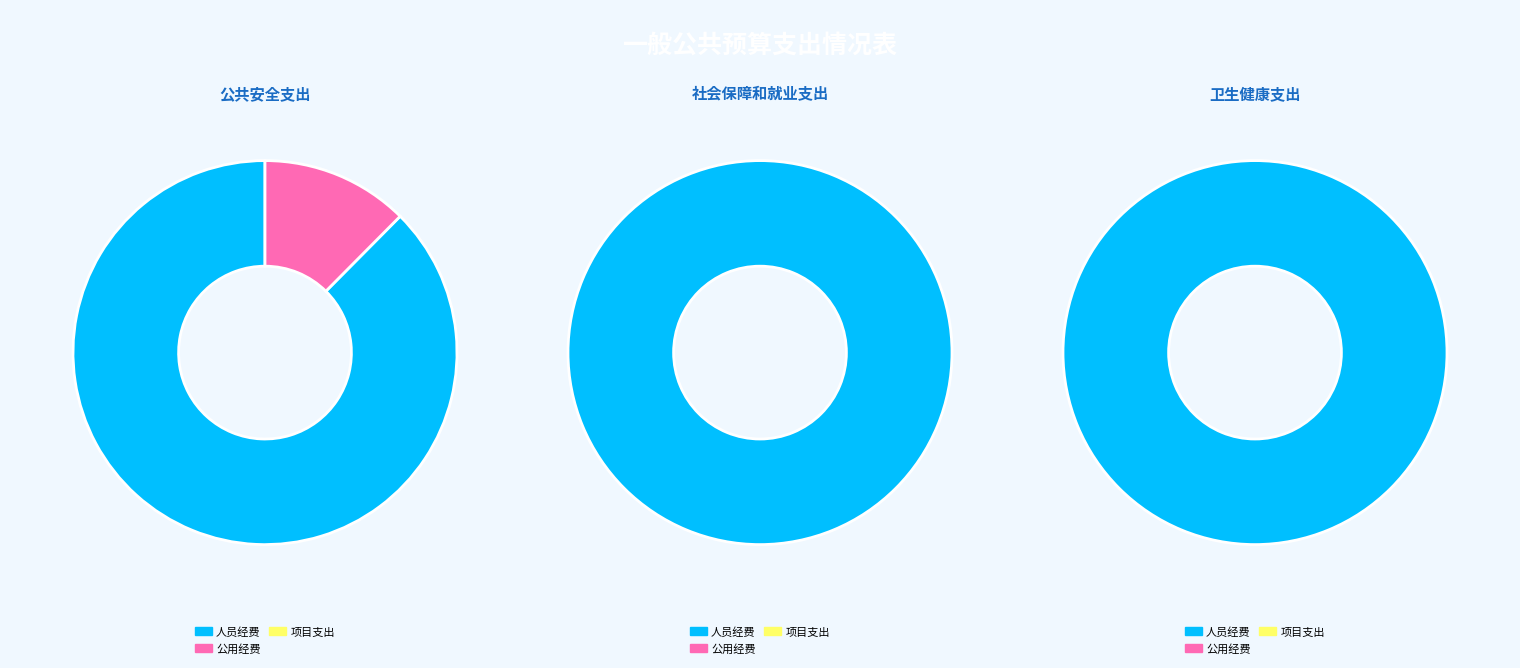

Rank the categories by value from lowest to highest.

卫生健康支出, 社会保障和就业支出, 公共安全支出